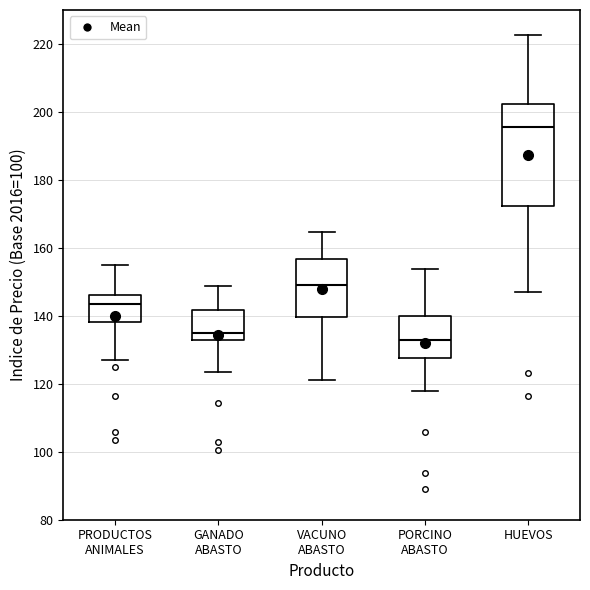

Reading left to right, transcribe this box plot: for each box, give where its median line is, the range the box spans, and where its two whiskers end, as read against the y-axis. The values are not printed on the chart, so give them approximately, as read against the axis.

PRODUCTOS ANIMALES: median 144, box 138 to 146, whiskers 126 to 154
GANADO ABASTO: median 134, box 132 to 142, whiskers 124 to 148
VACUNO ABASTO: median 150, box 140 to 156, whiskers 122 to 164
PORCINO ABASTO: median 134, box 128 to 140, whiskers 118 to 154
HUEVOS: median 196, box 172 to 202, whiskers 148 to 222